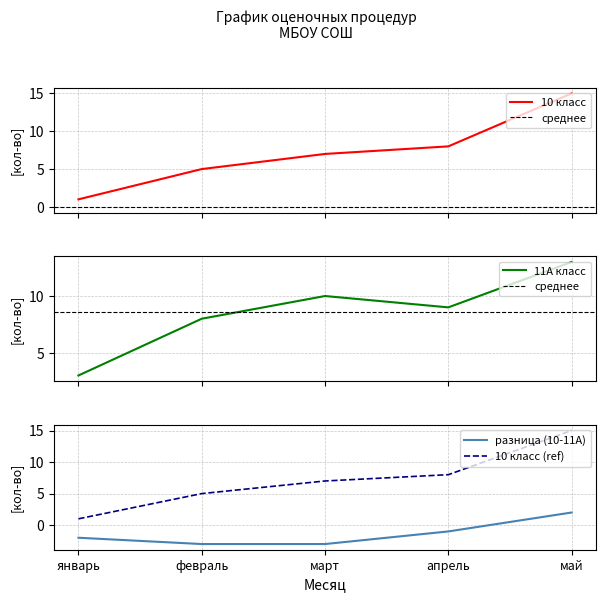

Reading left to right, what are all the values shown in this chart?

10 класс: 1	5	7	8	15
11А класс: 3	8	10	9	13